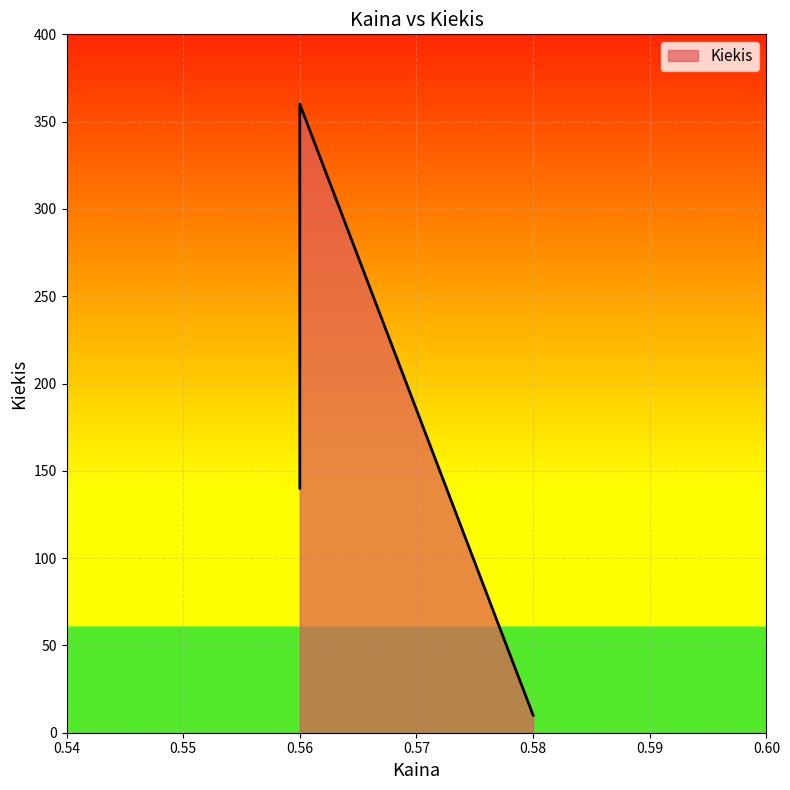

What is the change in value from 0.58 to 0.56?

+350